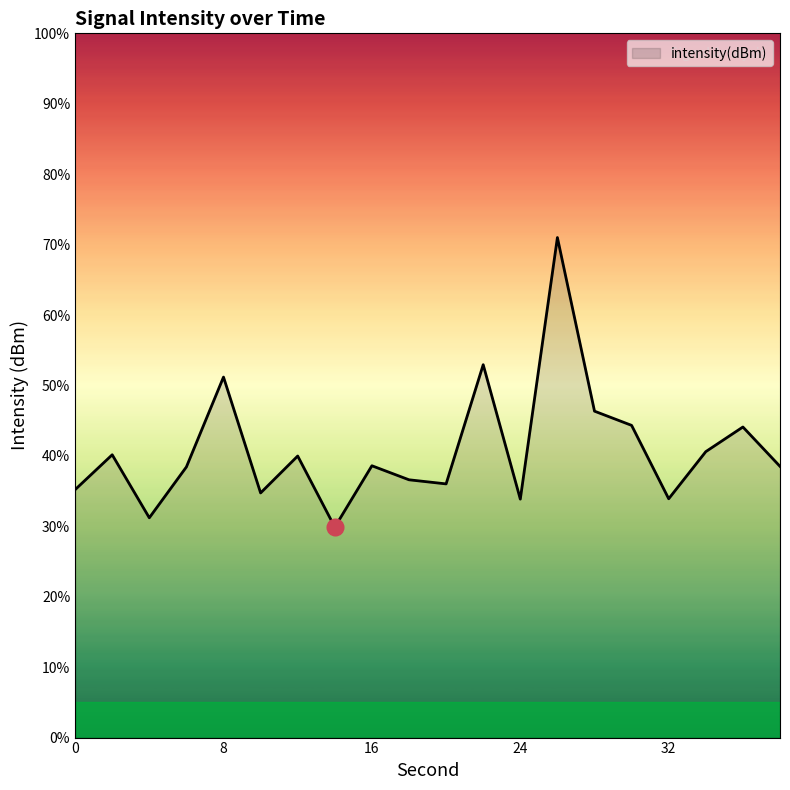

What is the greatest value displayed?

71.0